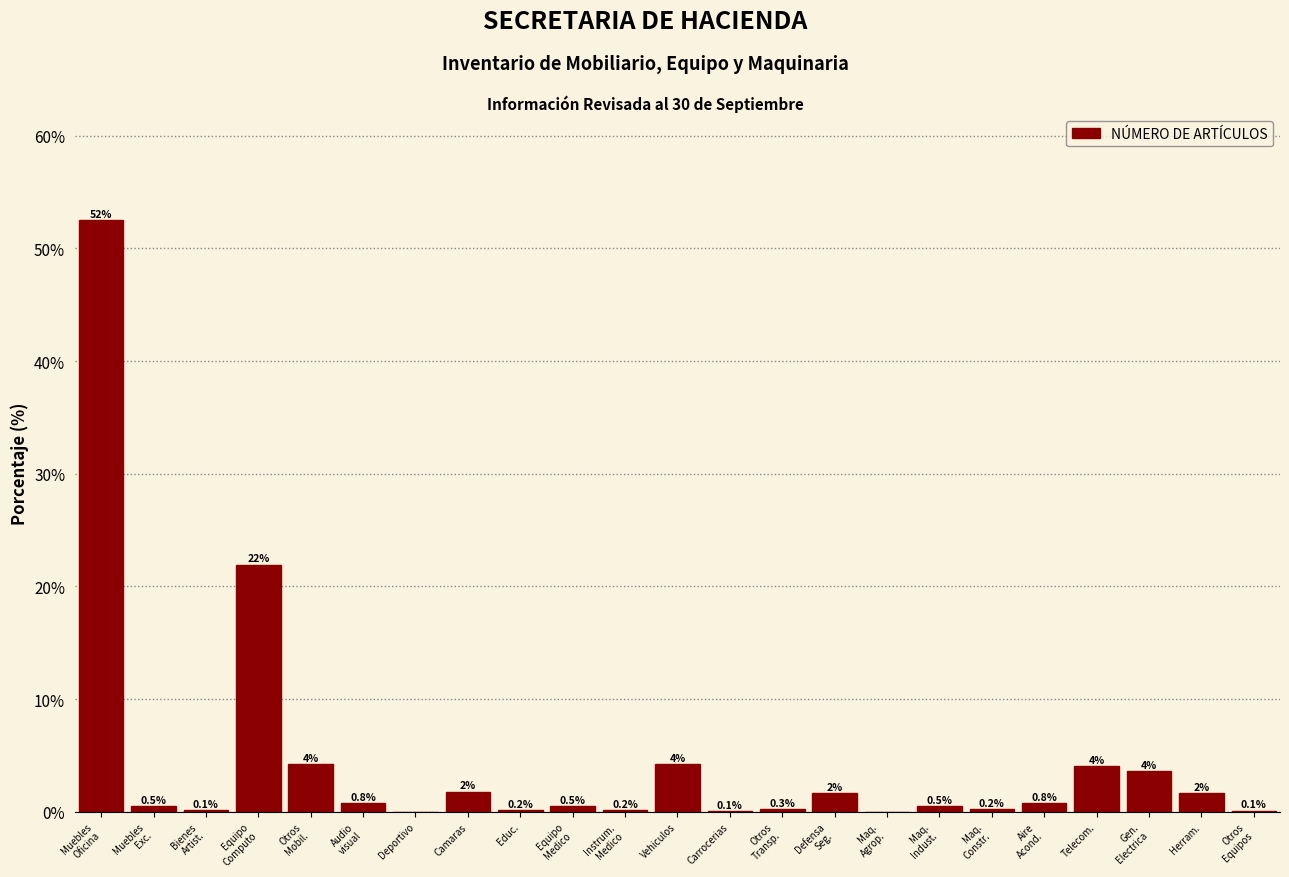

What is the greatest value displayed?

52.5